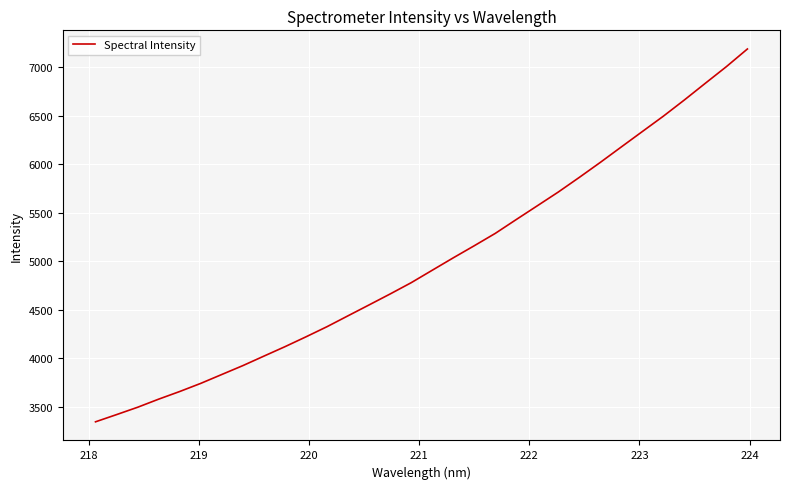

What is the greatest value displayed?

7189.8